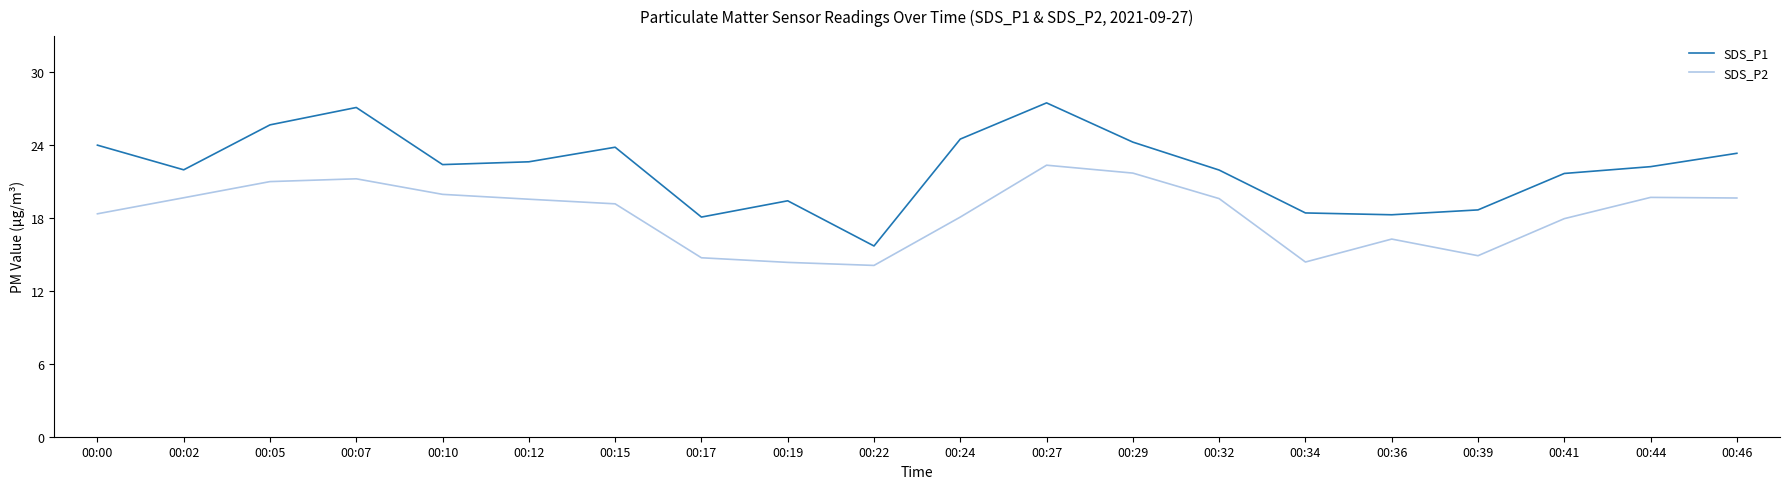

True or false: SDS_P1 and SDS_P2 cross at least once.

False